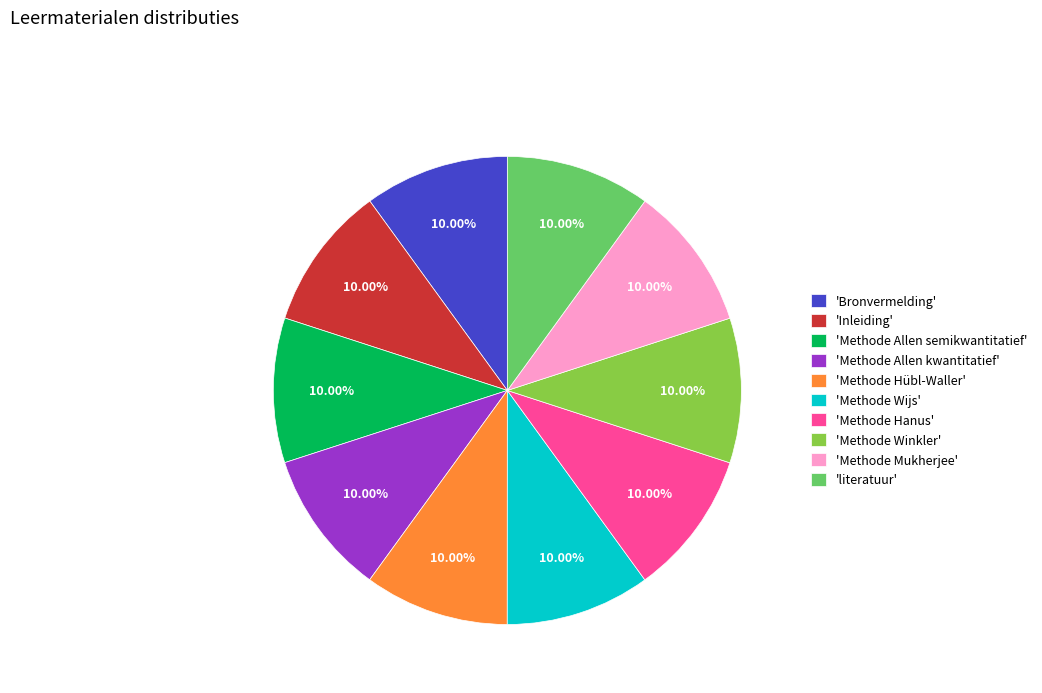

Approximately how many times larger is the value at 'Methode Hübl-Waller' compared to 'Inleiding'?

1.0